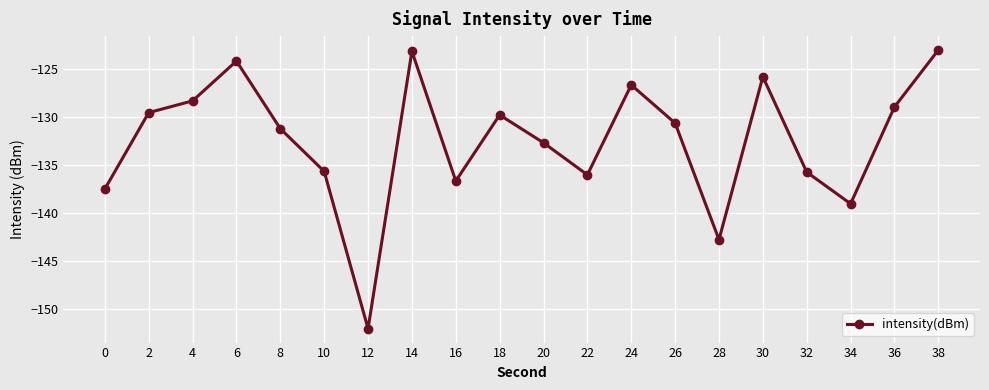

Where does the data first go above -130?

2